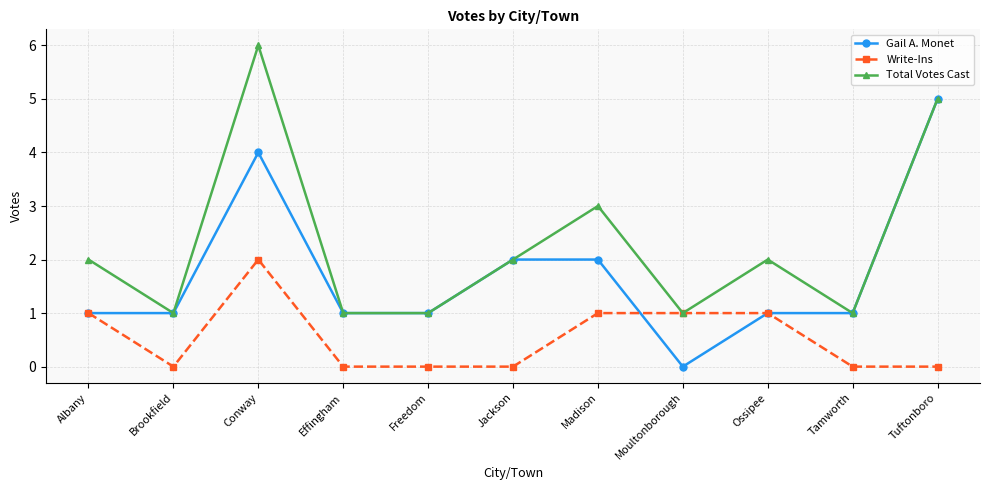

Does the chart display data point markers on the line(s)?

Yes